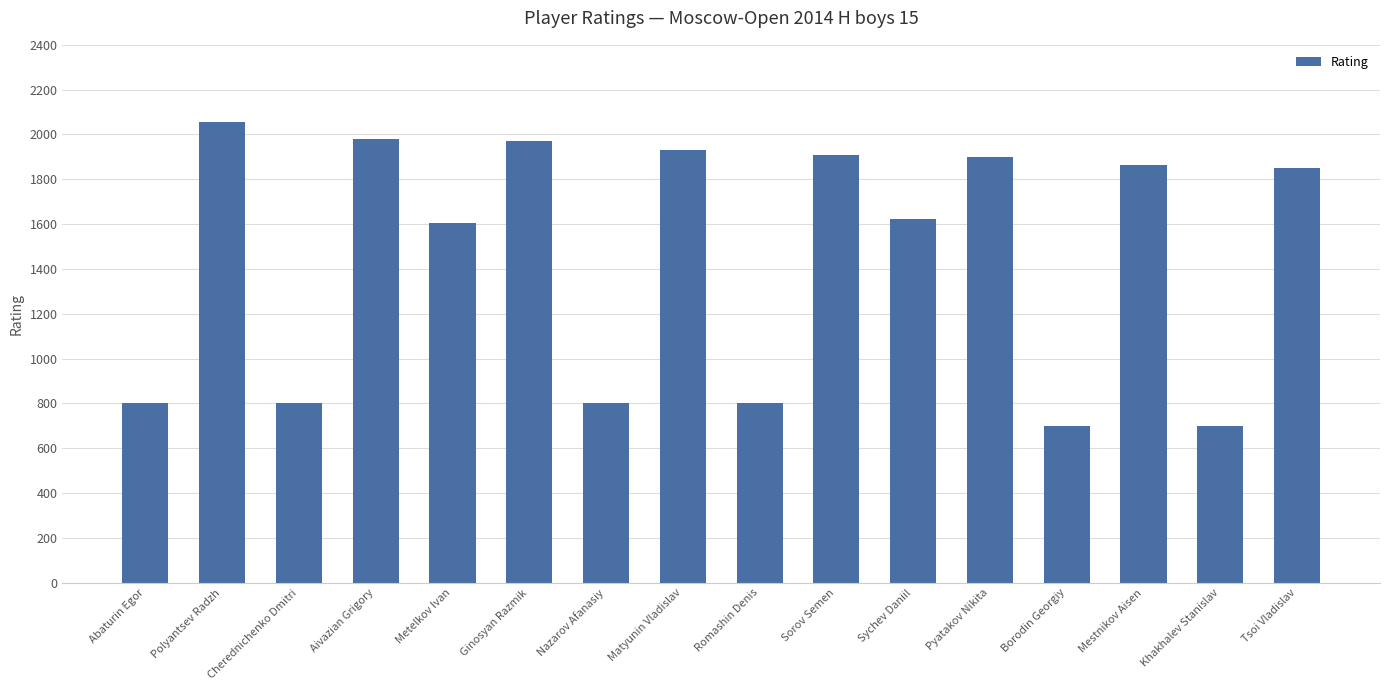

What is the sum of the values at Sorov Semen and Sychev Daniil?

3532